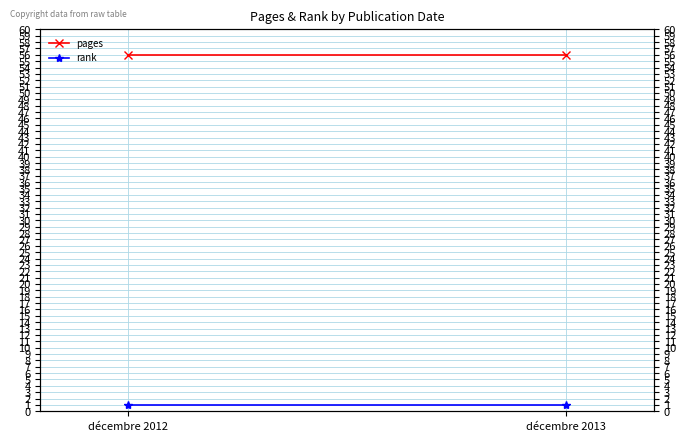

What is the average value of the pages series?

56